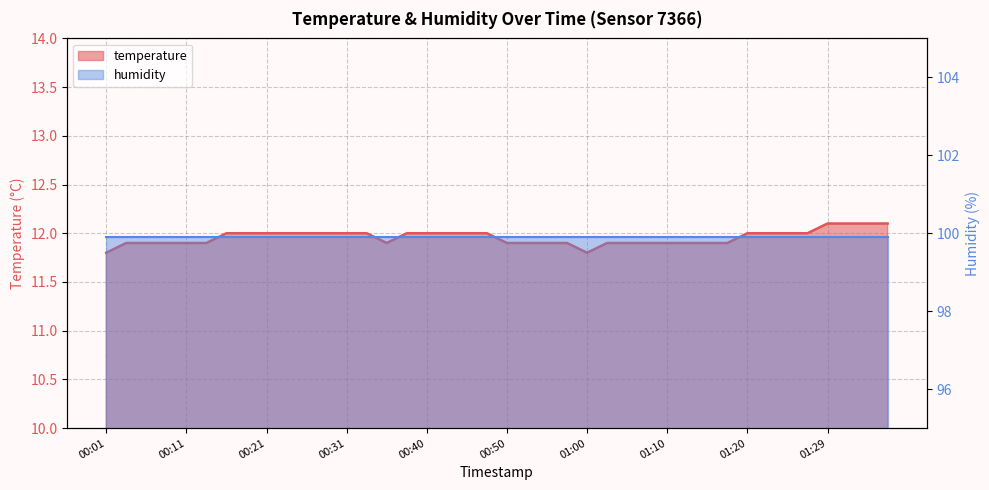

Rank the categories by value from highest to lowest.

01:29, 01:32, 01:34, 01:37, 00:16, 00:18, 00:21, 00:23, 00:26, 00:28, 00:31, 00:33, 00:38, 00:40, 00:43, 00:45, 00:48, 01:20, 01:22, 01:25, 01:27, 00:04, 00:06, 00:08, 00:11, 00:13, 00:35, 00:50, 00:53, 00:55, 00:58, 01:03, 01:05, 01:07, 01:10, 01:12, 01:15, 01:17, 00:01, 01:00